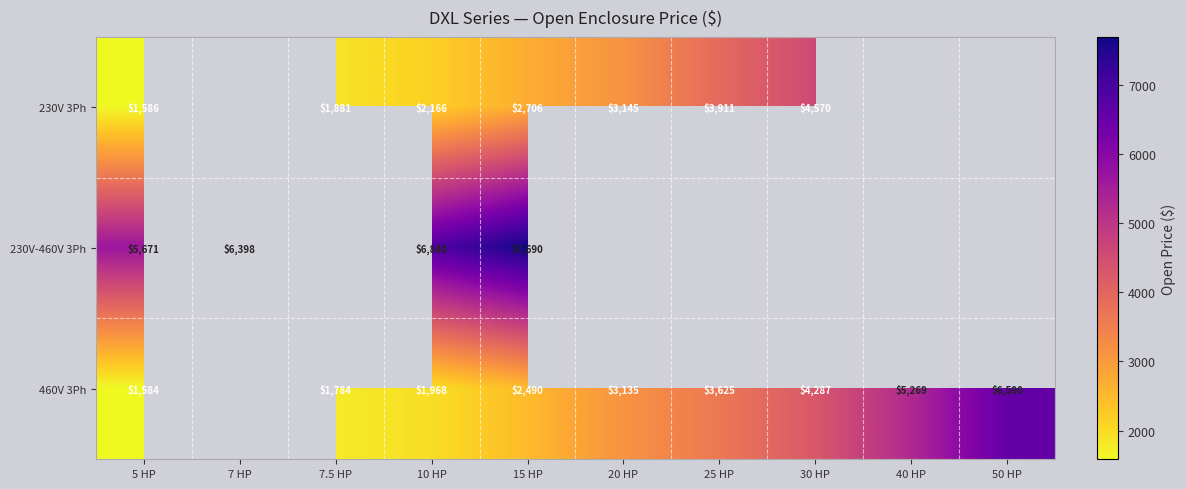

Which category has the lowest value across all series?

5 HP